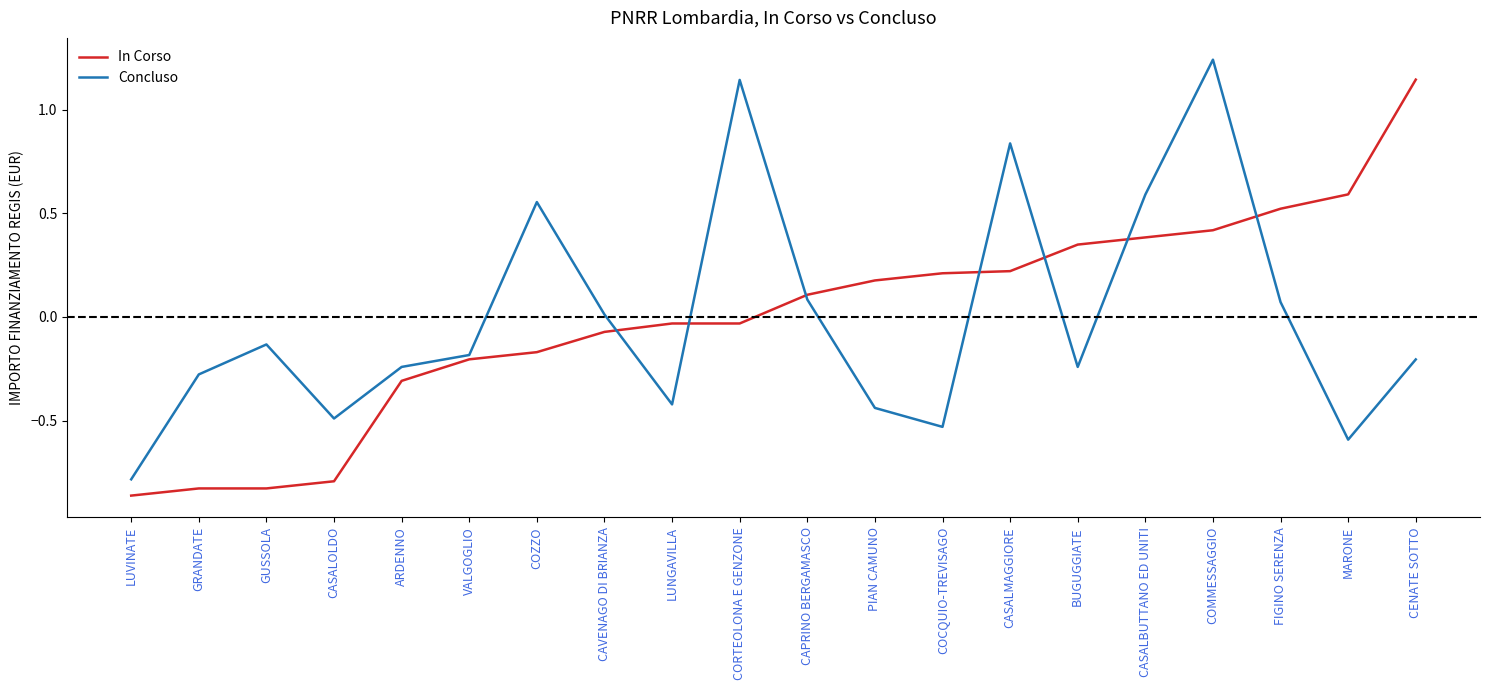

True or false: Concluso and In Corso intersect in this chart.

True